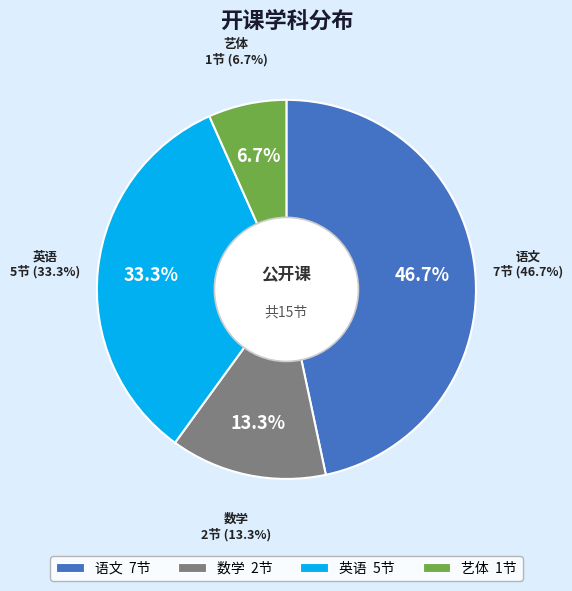

Which has a higher value, 英语 or 语文?

语文